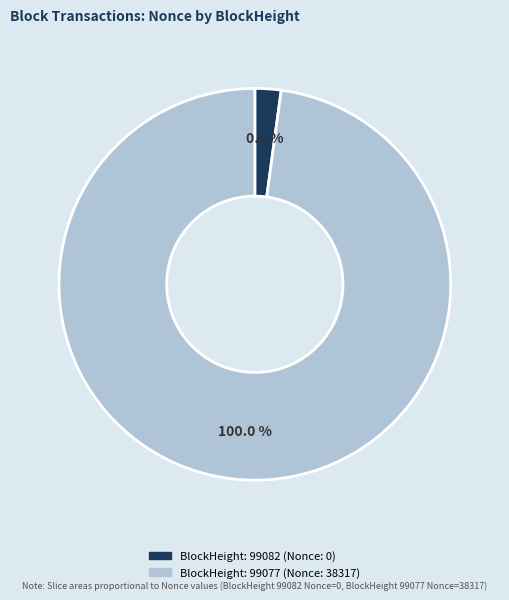

Do 99077 and 99082 together represent more than half of the pie?

Yes